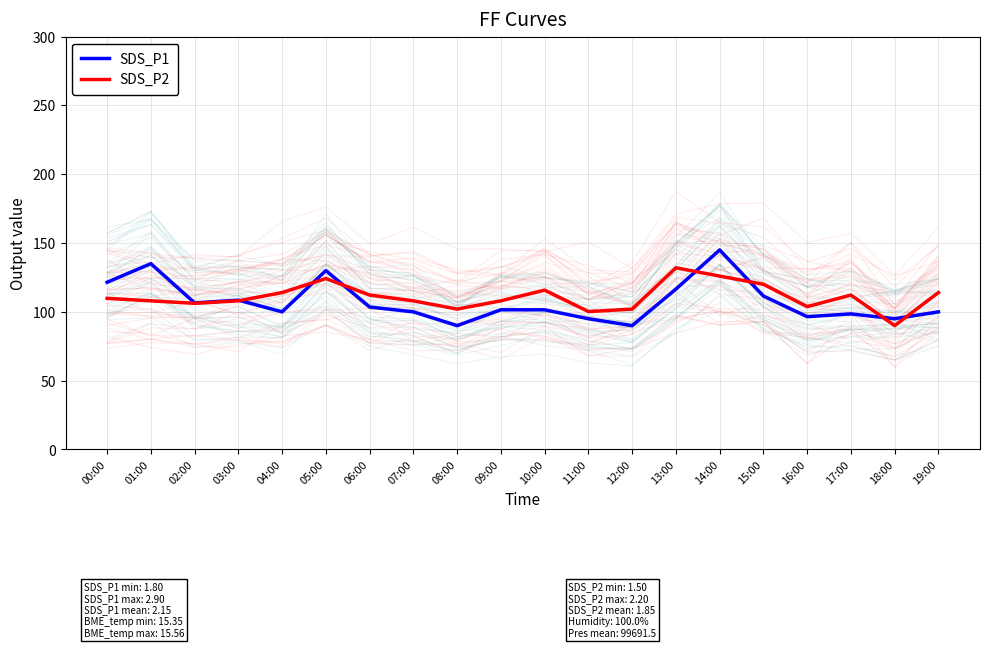

Which series has the largest total across all categories?

SDS_P2